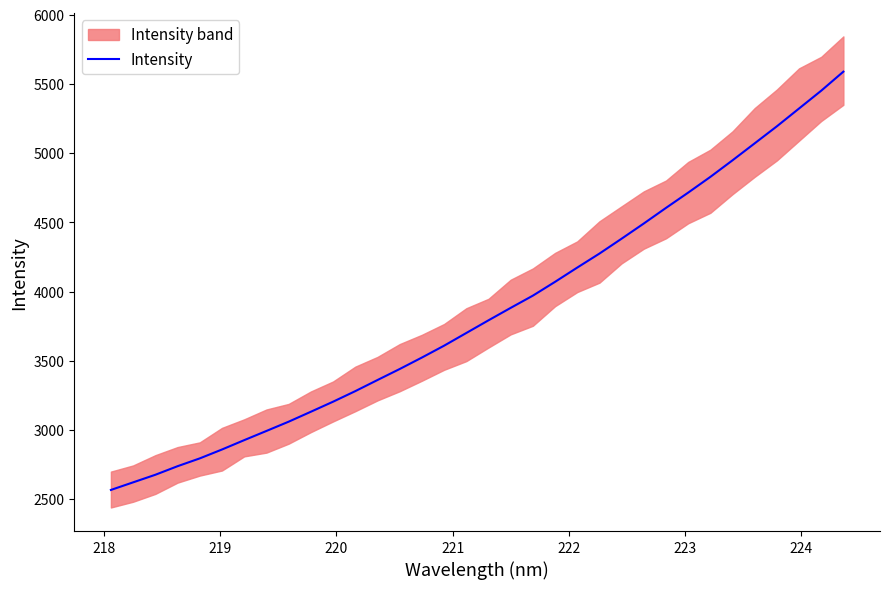

What is the lowest value of the Intensity series?

2566.7